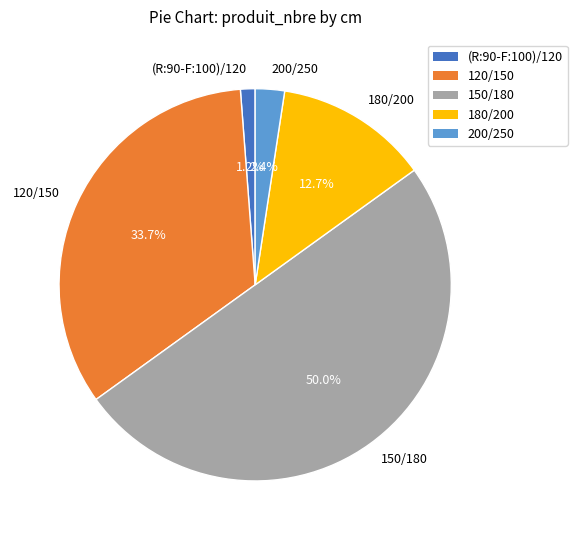

Does 180/200 account for over 50% of the chart?

No